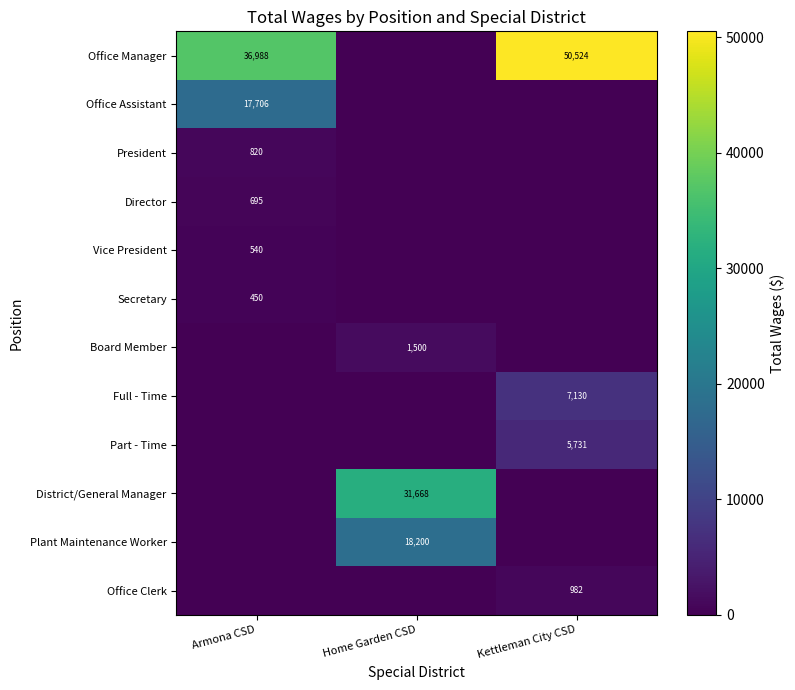

True or false: Office Manager has a value of 50524 at Kettleman City CSD.

True